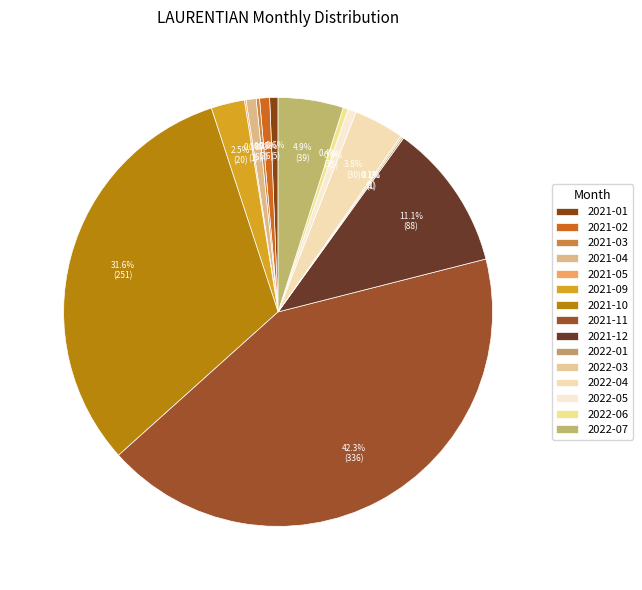

What percentage do 2021-12 and 2021-05 together represent?

11.2%